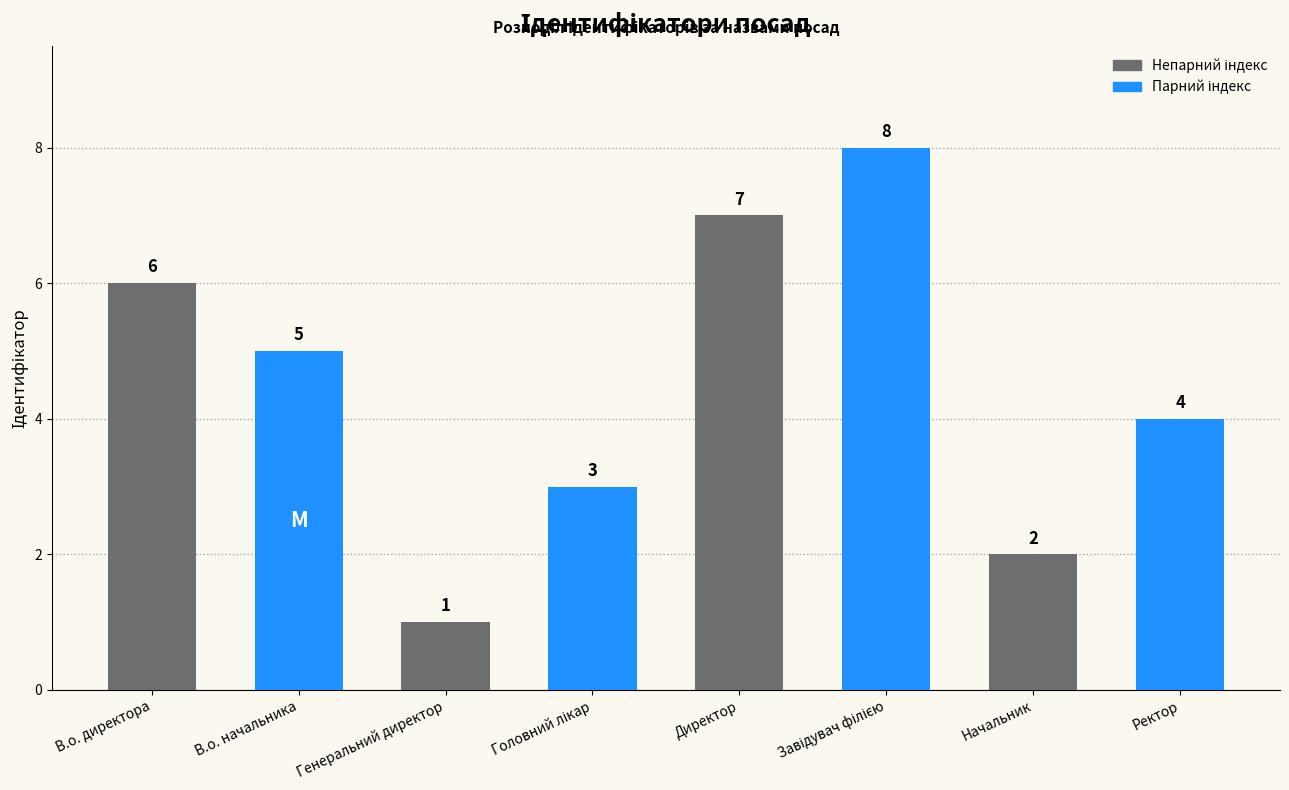

What is the change in value from Генеральний директор to Начальник?

+1